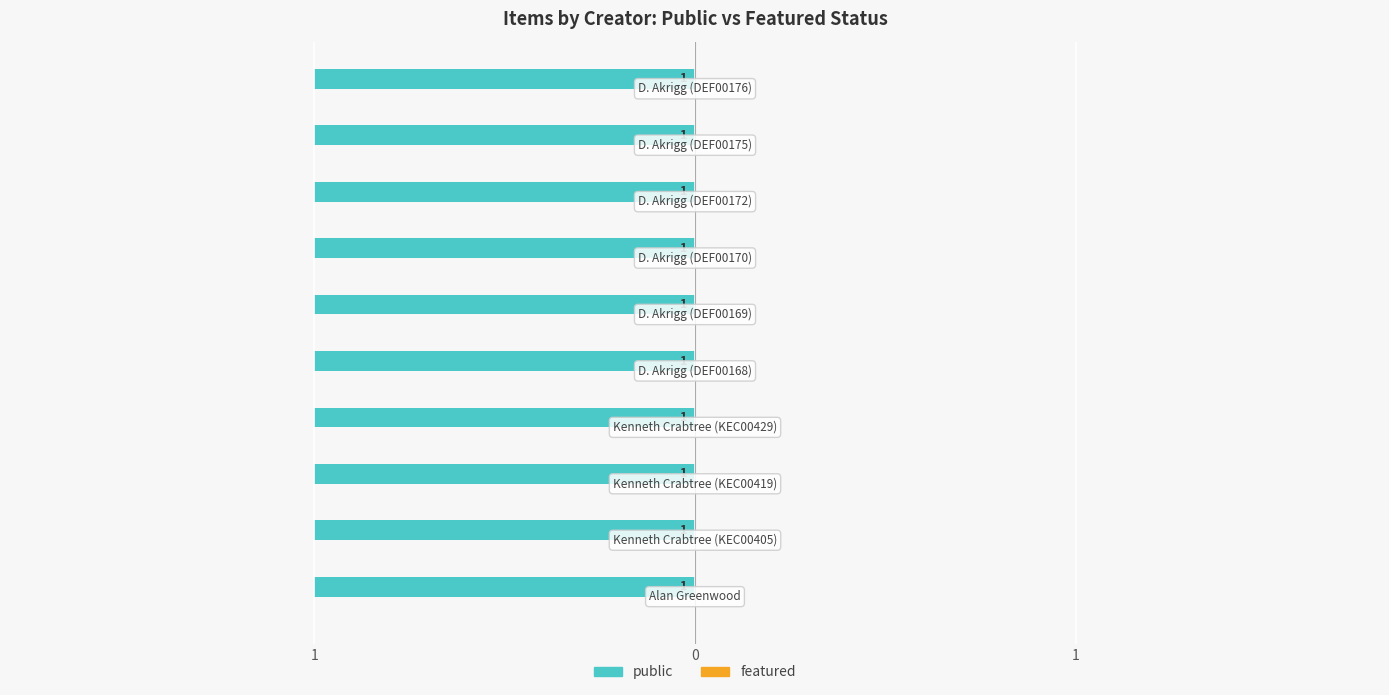

List the series in order of their peak value, lowest first.

featured, public